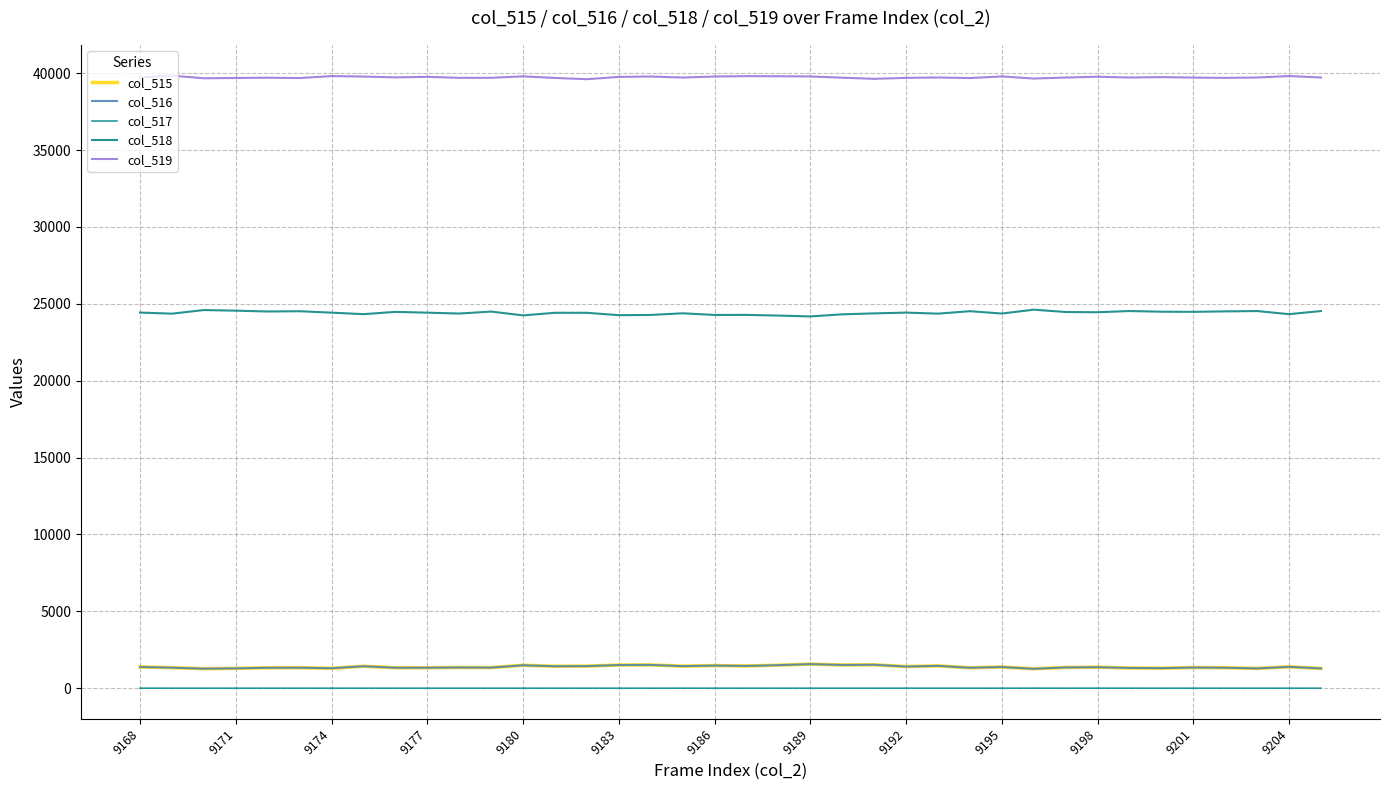

Does the chart display data point markers on the line(s)?

No